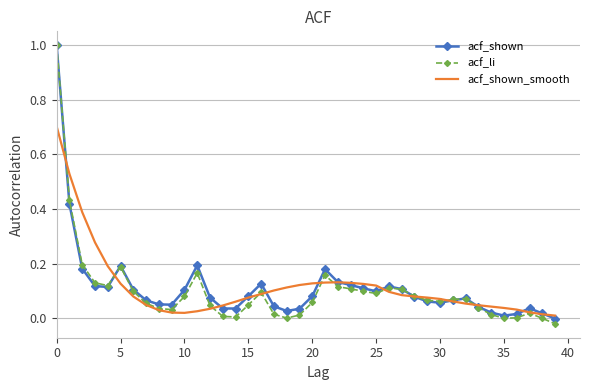

What is the maximum value shown in the chart?

1.0